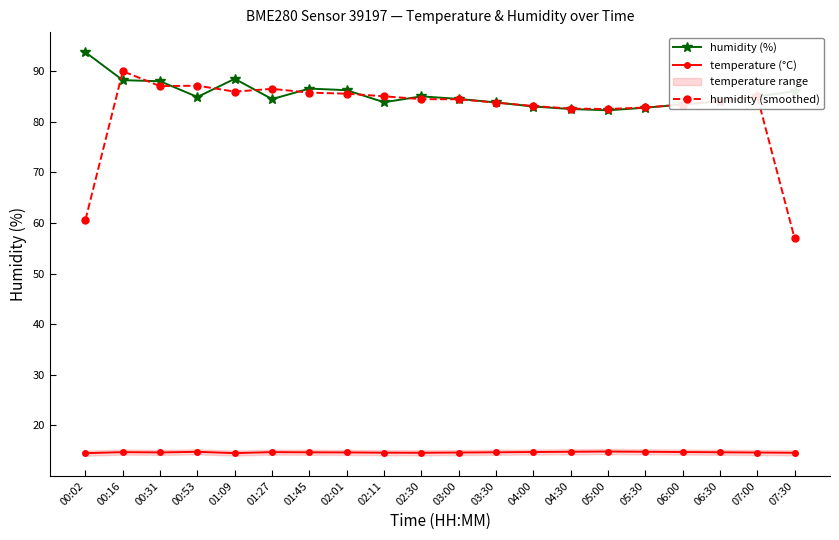

Which has a higher value, 01:27 or 02:01?

02:01